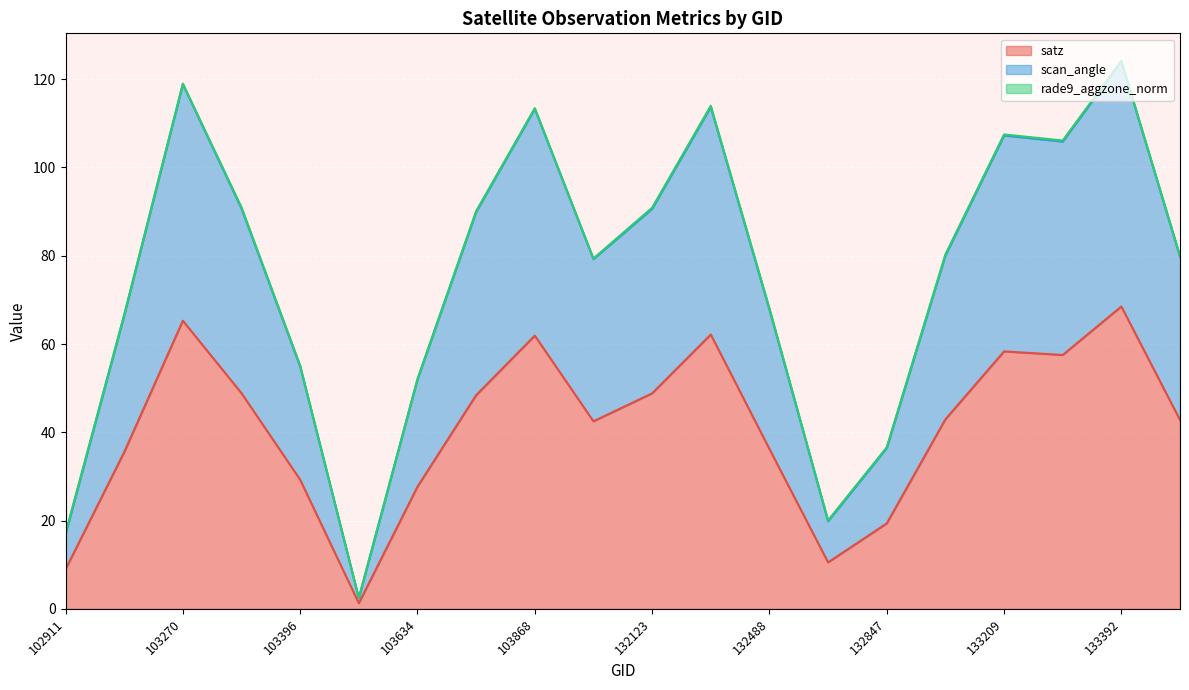

What is the value of the satz point at the 15th from the left?

19.3